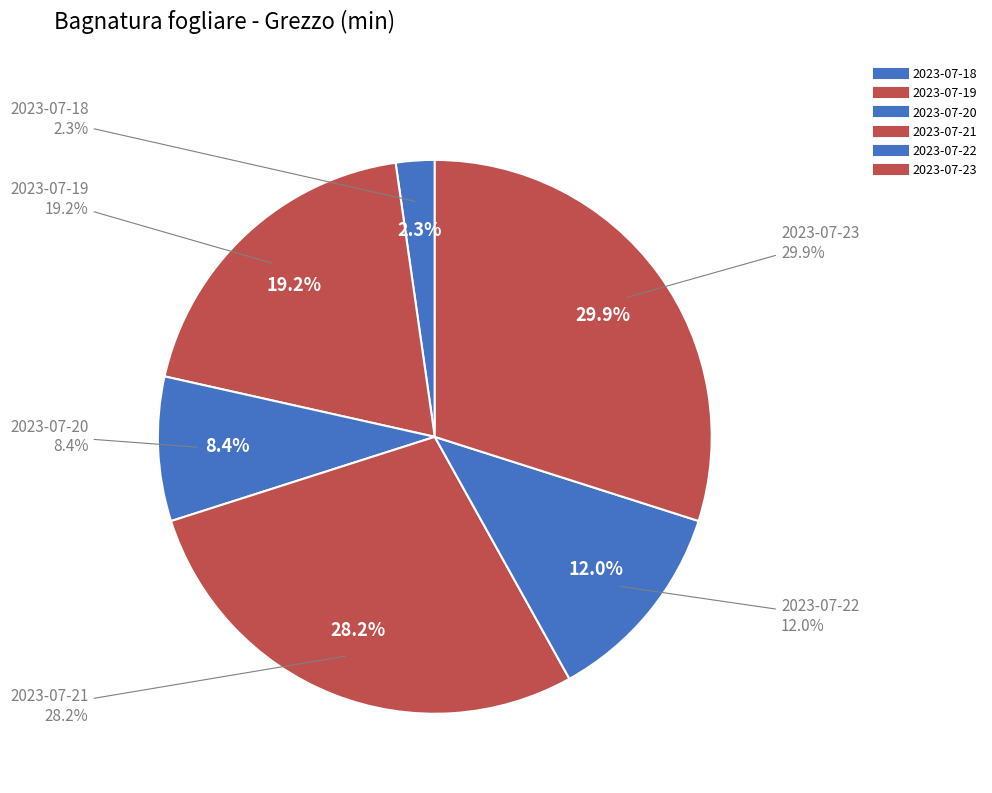

Is there a majority slice in this chart?

No